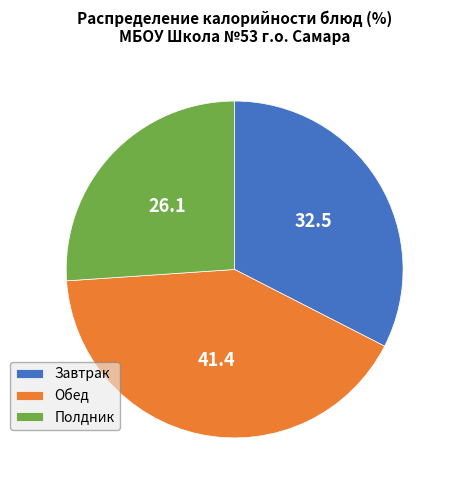

Rank the categories by value from lowest to highest.

Полдник, Завтрак, Обед